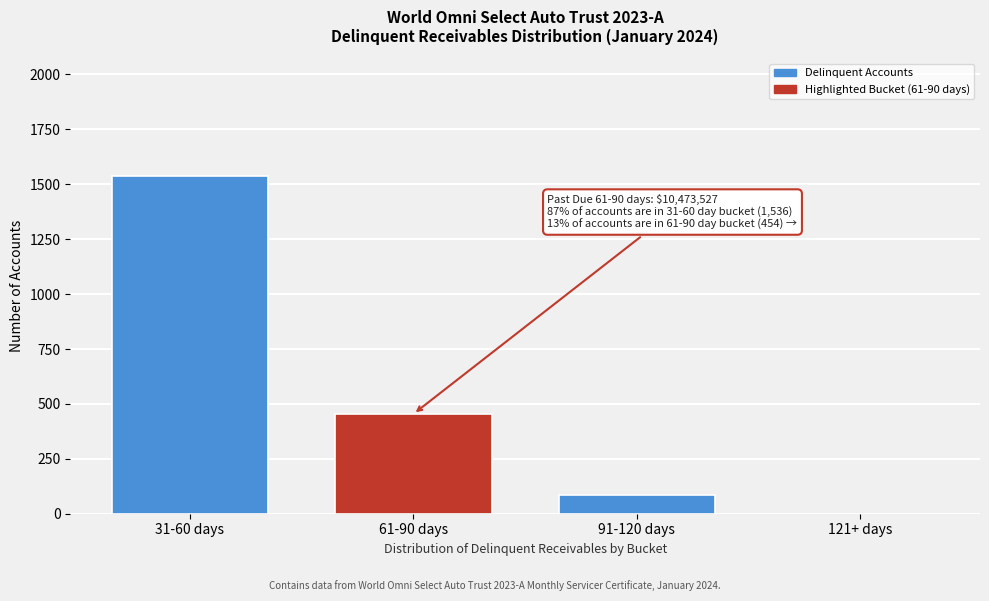

Reading left to right, list all the values displayed in this chart.

31-60 days=1536	61-90 days=454	91-120 days=87	121+ days=0